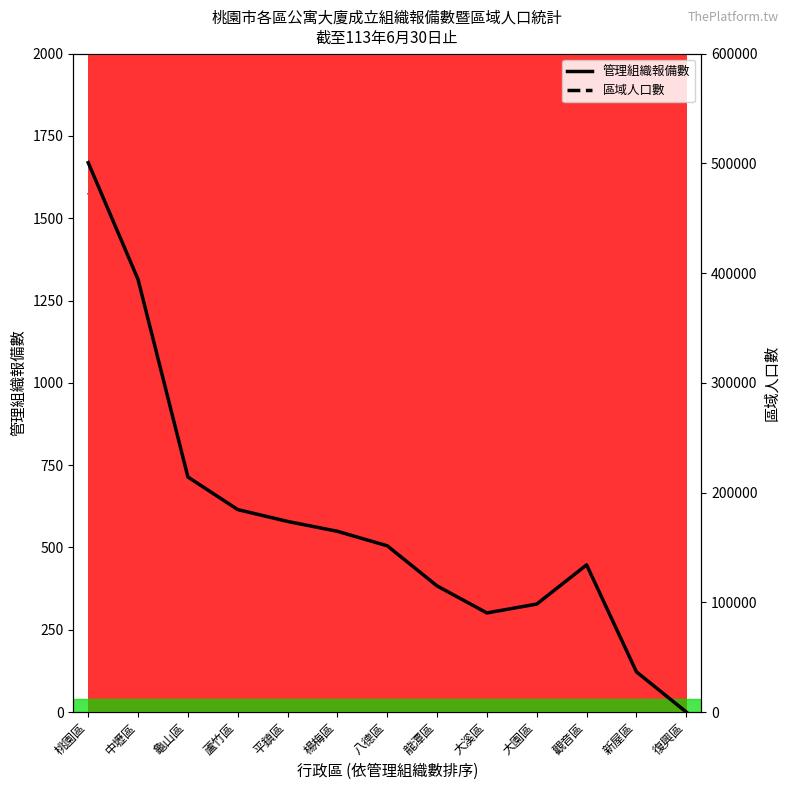

At how many categories does at least one series exceed 205277?

4